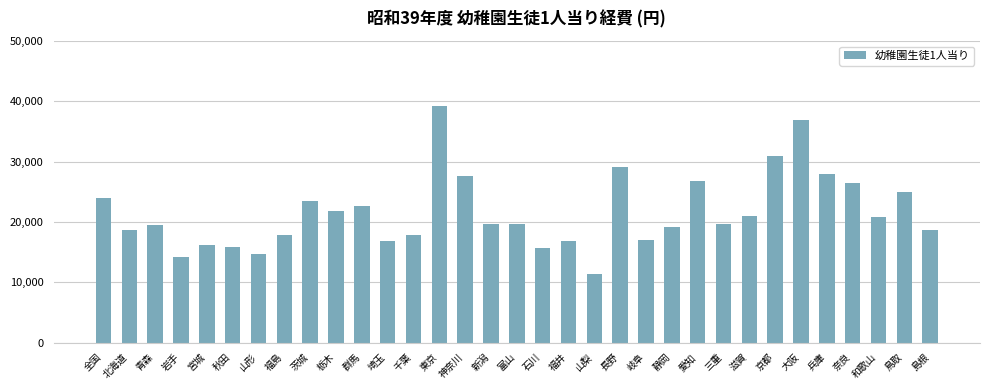

Approximately how many times larger is the value at 山梨 compared to 大阪?

0.3